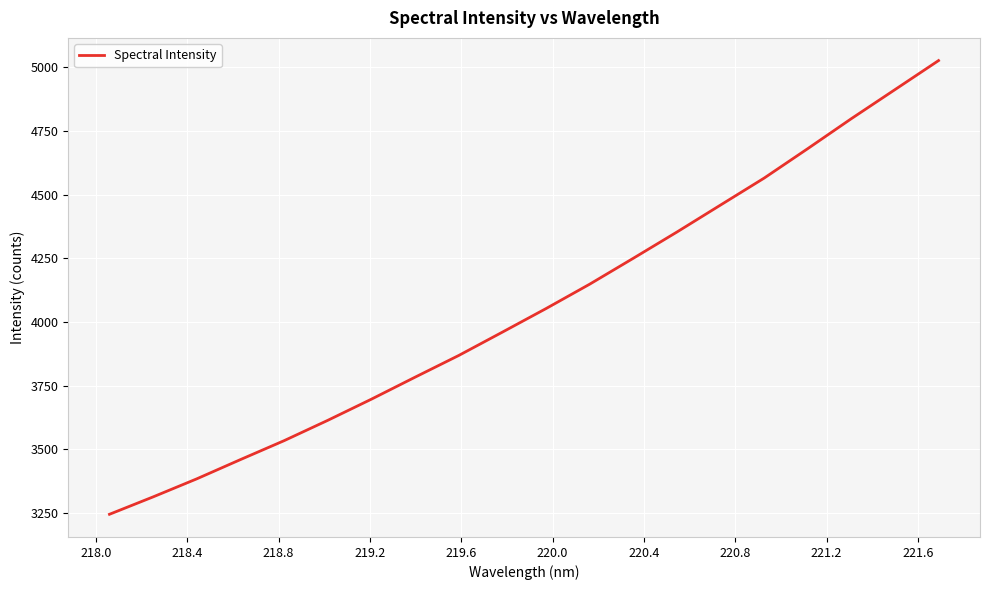

What is the greatest value displayed?

5027.0